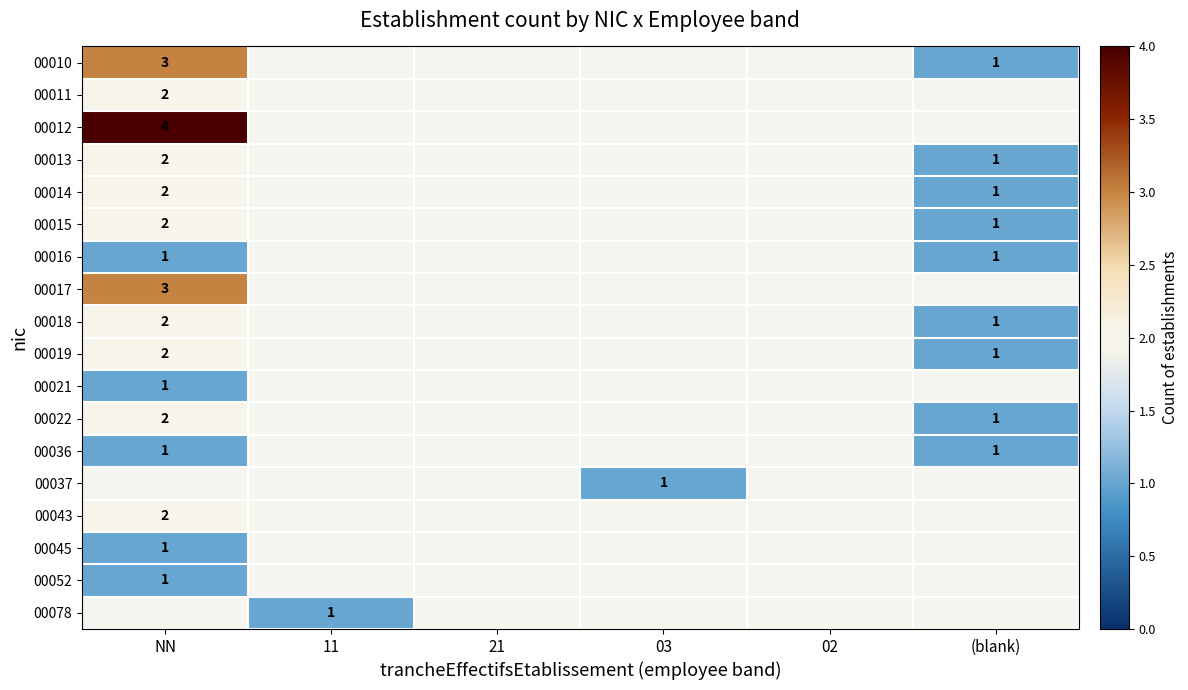

Is it true that 00021 equals 0 at NN?

False